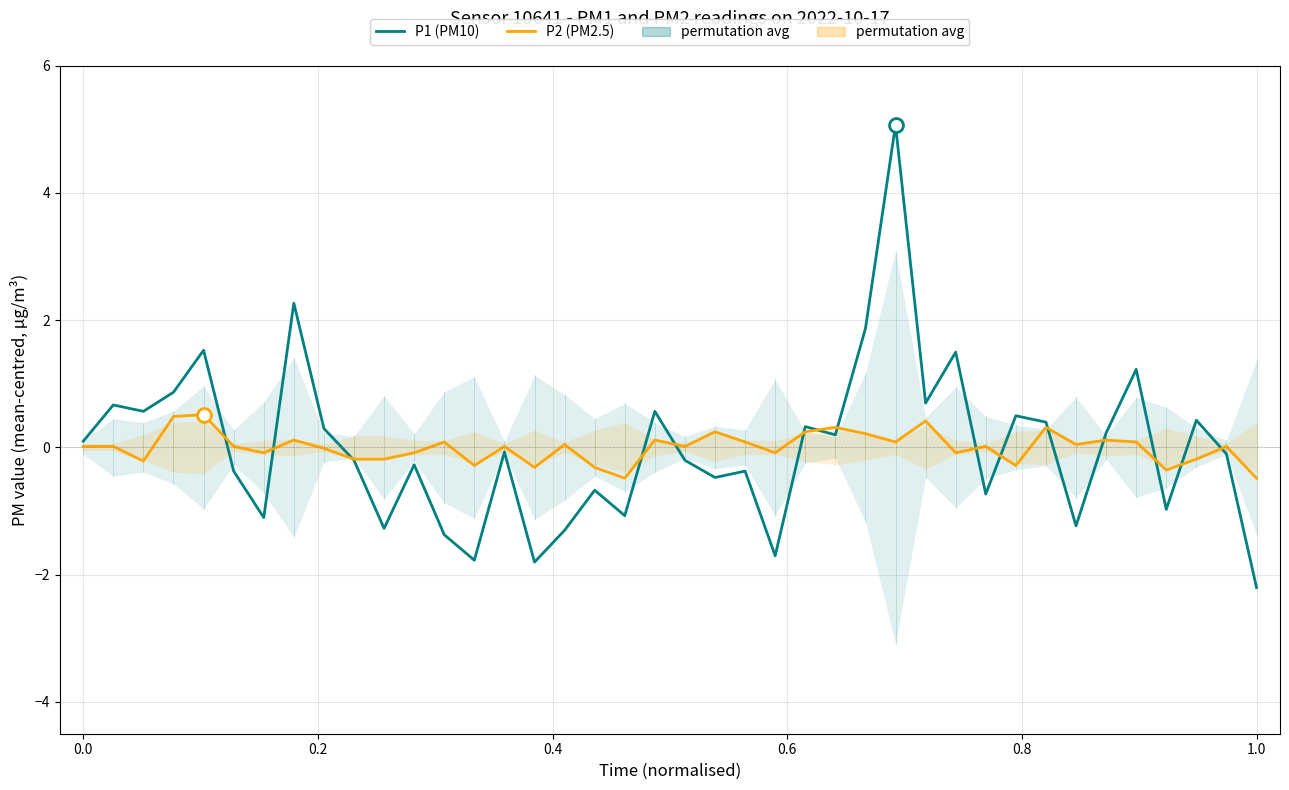

Is the value of P2 (PM2.5) at −0.2 greater than the value of P1 (PM10) at 11?

Yes